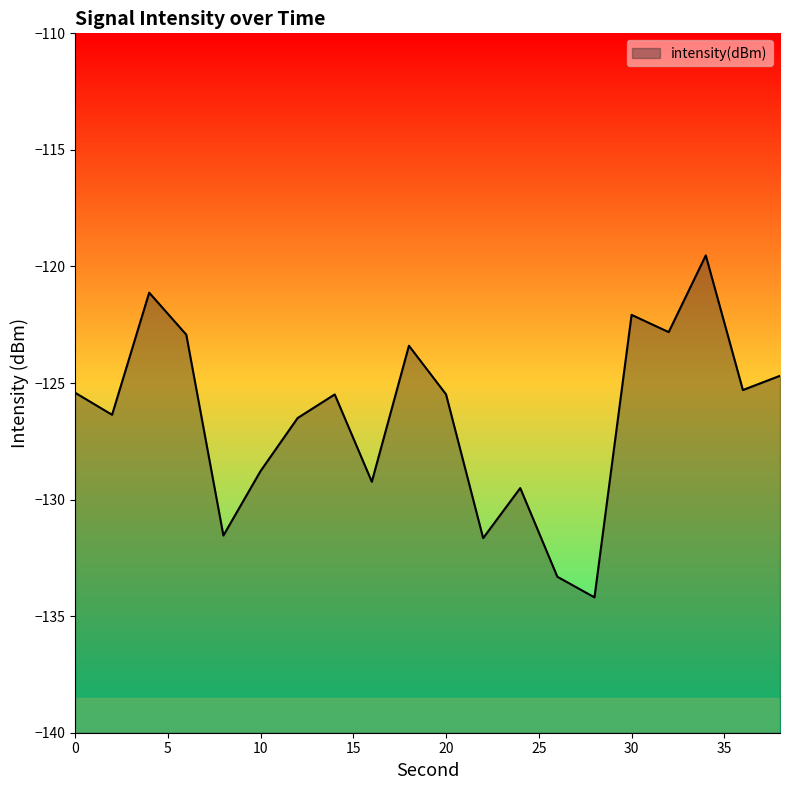

Reading right to left, what are all the values shown in this chart?

38=-124.7	36=-125.3	34=-119.5	32=-122.8	30=-122.1	28=-134.2	26=-133.3	24=-129.5	22=-131.7	20=-125.5	18=-123.4	16=-129.2	14=-125.5	12=-126.5	10=-128.8	8=-131.5	6=-122.9	4=-121.1	2=-126.4	0=-125.4